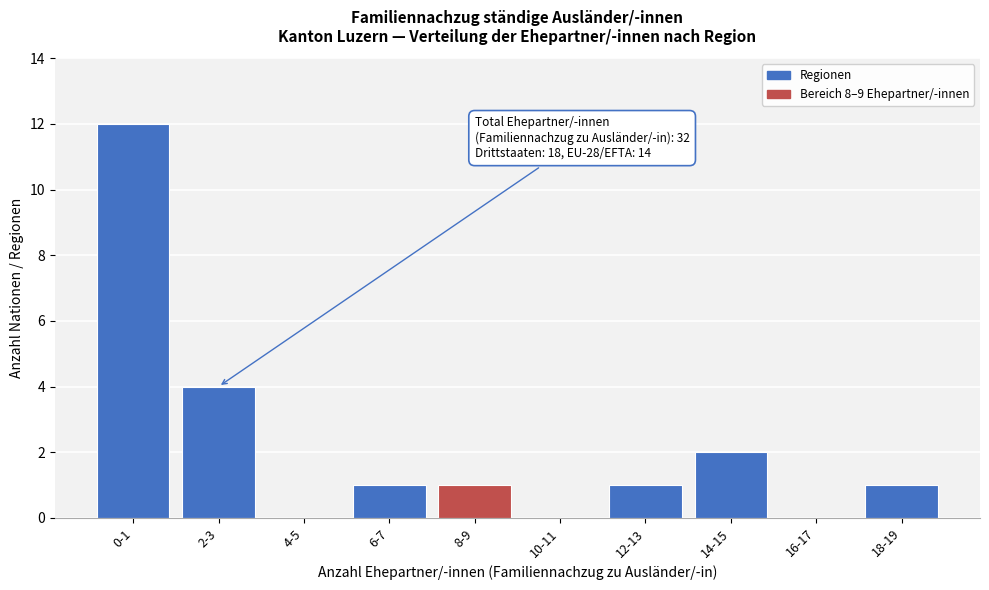

Reading right to left, transcribe all the data shown in this chart.

18-19=1	16-17=0	14-15=2	12-13=1	10-11=0	8-9=1	6-7=1	4-5=0	2-3=4	0-1=12